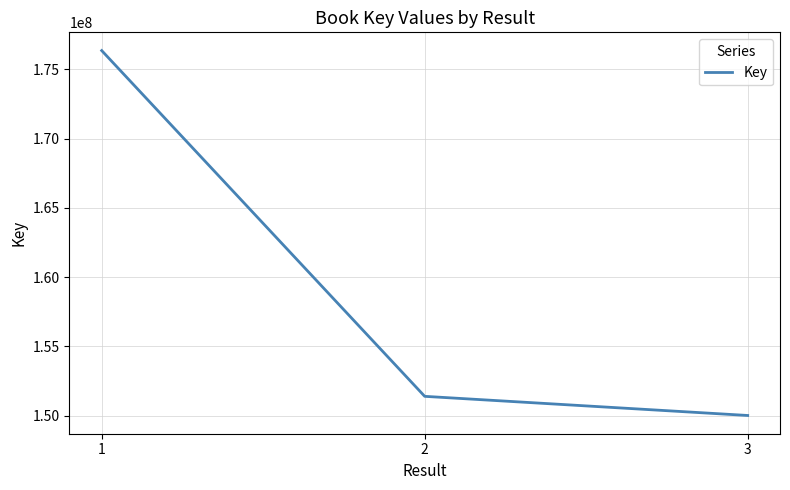

What value does the data have at 2, to the nearest 50?

151390650